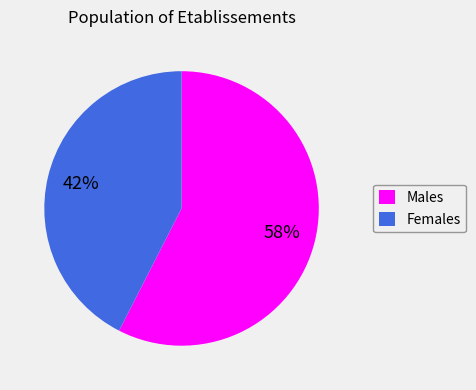

Is the sum of Males and Females greater than half?

Yes